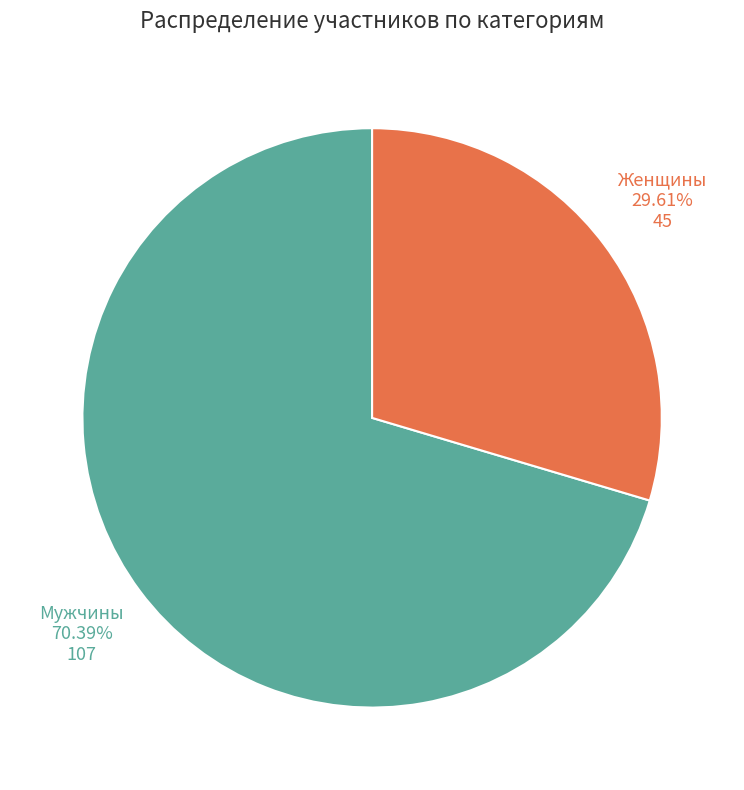

How many segments does this pie chart have?

2